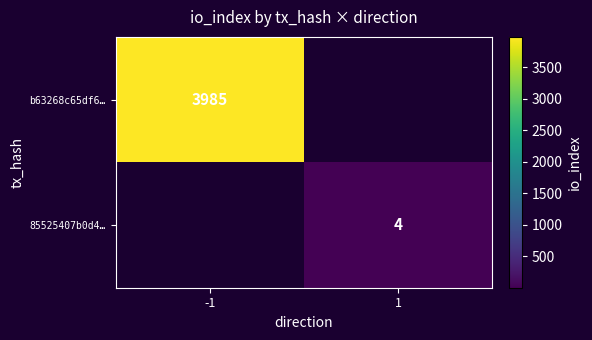

Is it true that b63268c65df6… equals 7173 at -1?

False